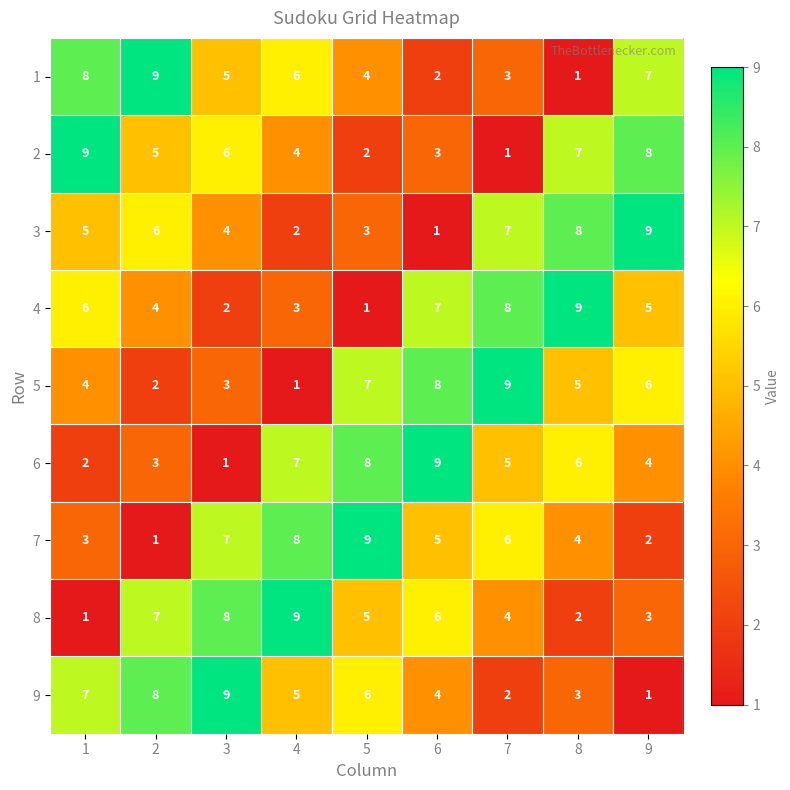

Between 2 and 8, which series saw the biggest shift?

1